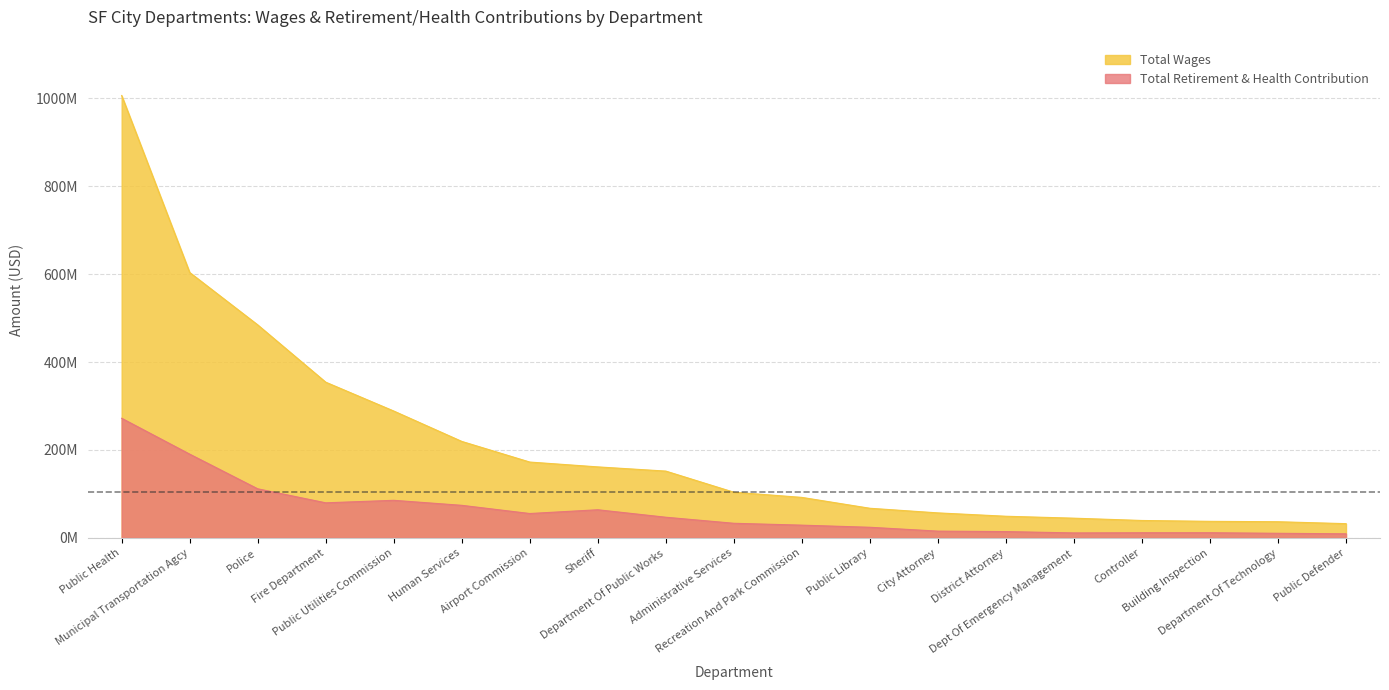

Is it true that Total Retirement & Health Contribution equals 20990984 at Controller?

False